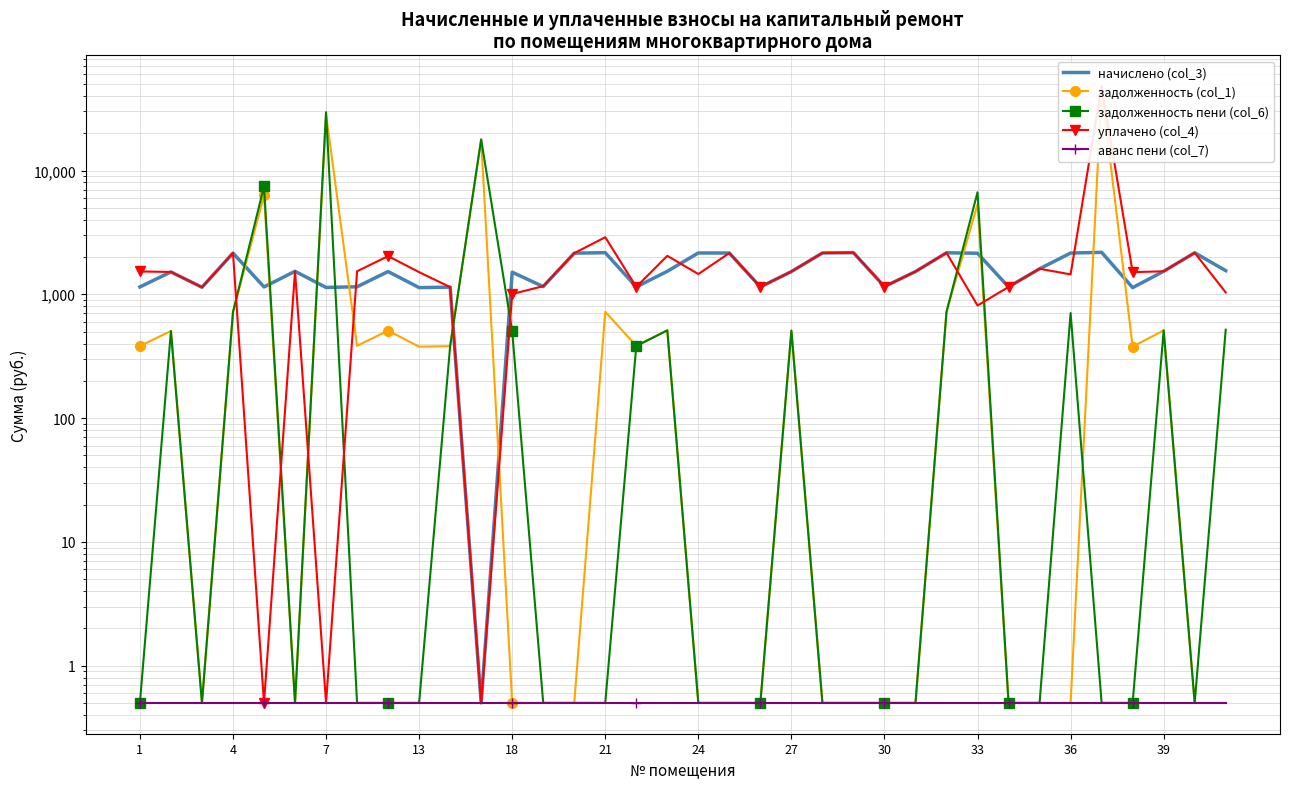

The value of аванс пени (col_7) at 34 is 0.5. True or false?

True